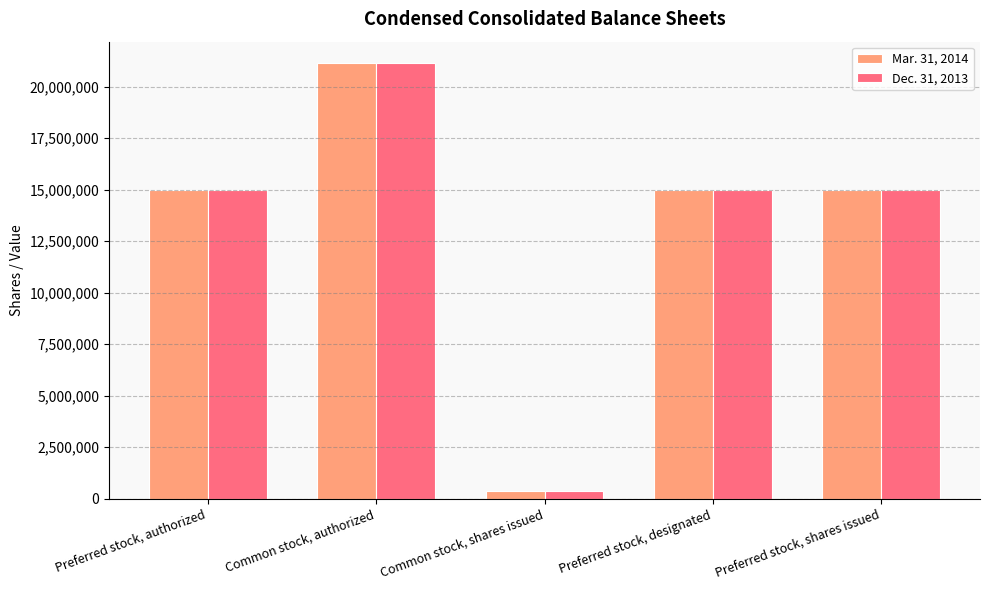

Which label corresponds to the smallest value in the chart?

Common stock, shares issued